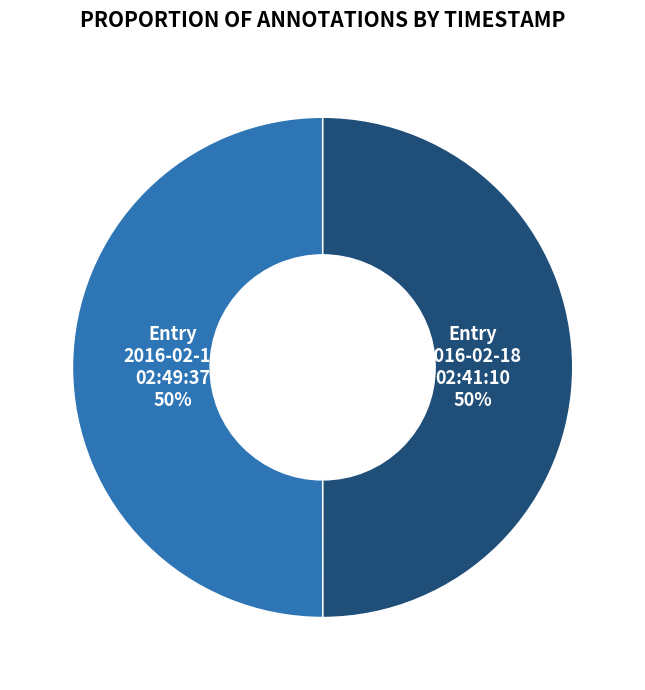

Do Entry 2016-02-18 02:41:10 and Entry 2016-02-18 02:49:37 together represent more than half of the pie?

Yes